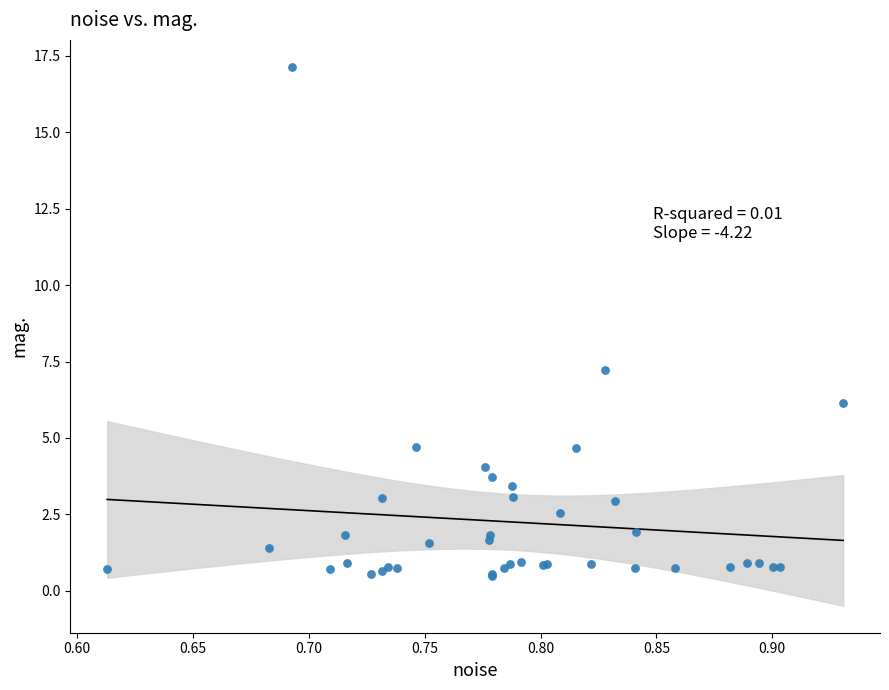

What Y value in the scatter plot is closest to 8?

7.2